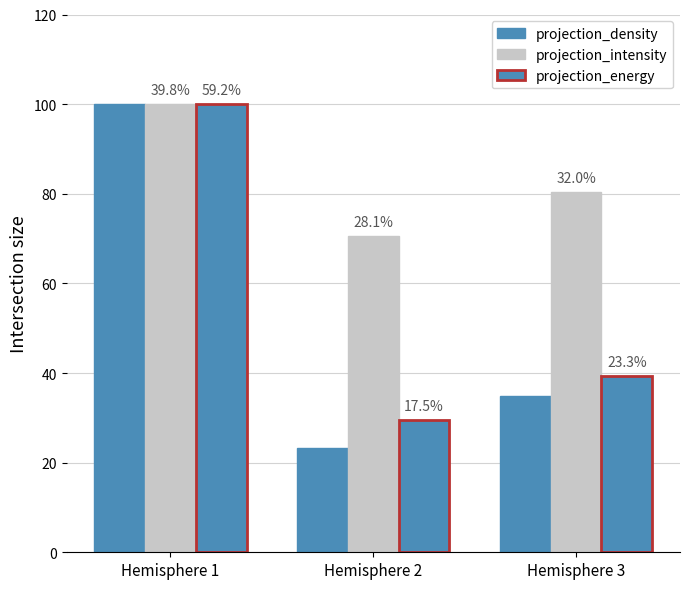

How many bars are there in total?

9